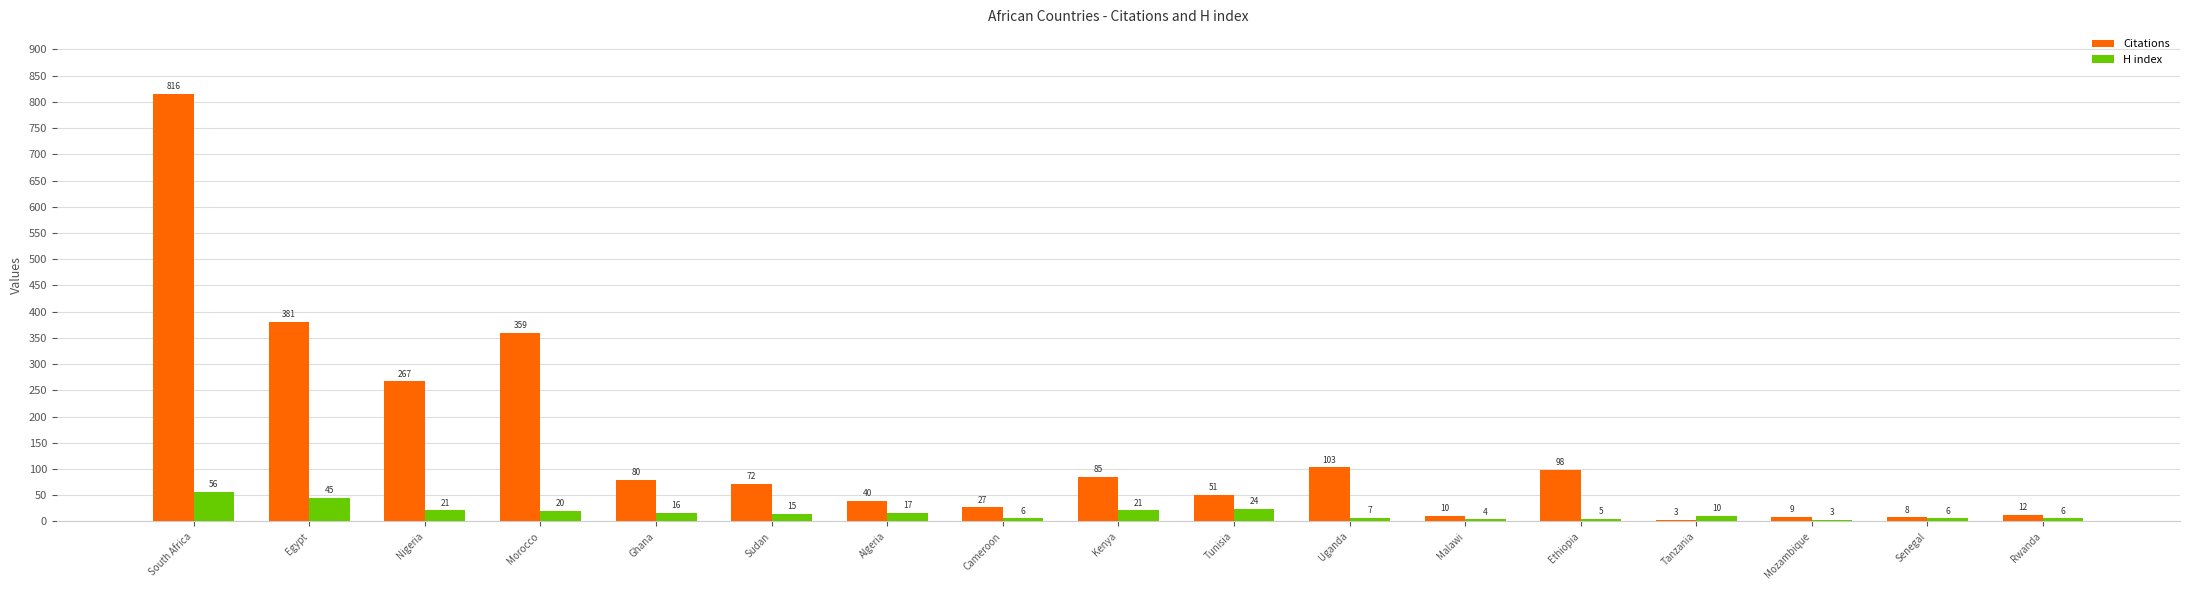

At which label does H index first exceed 15?

South Africa